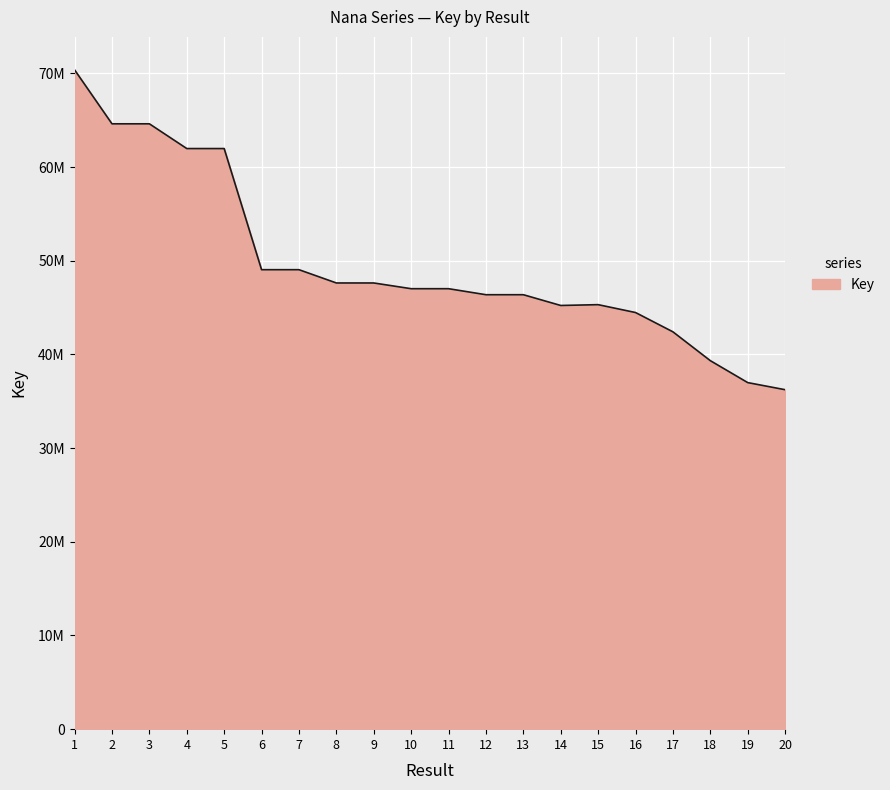

Is this an area chart (filled region under the line)?

Yes